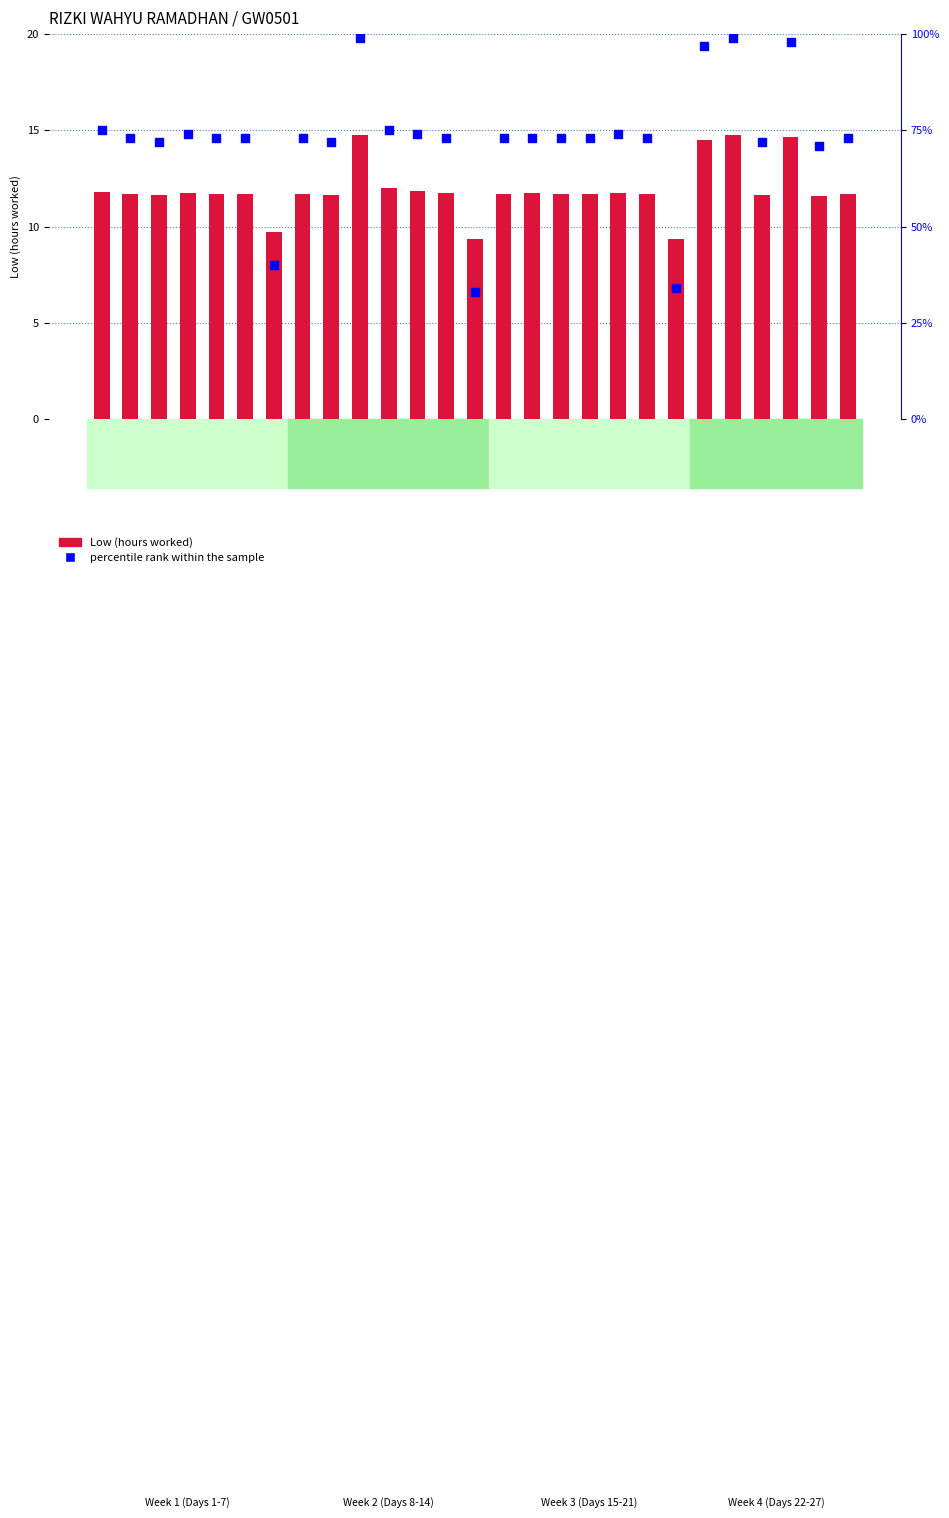

At how many categories does at least one series exceed 54?

24